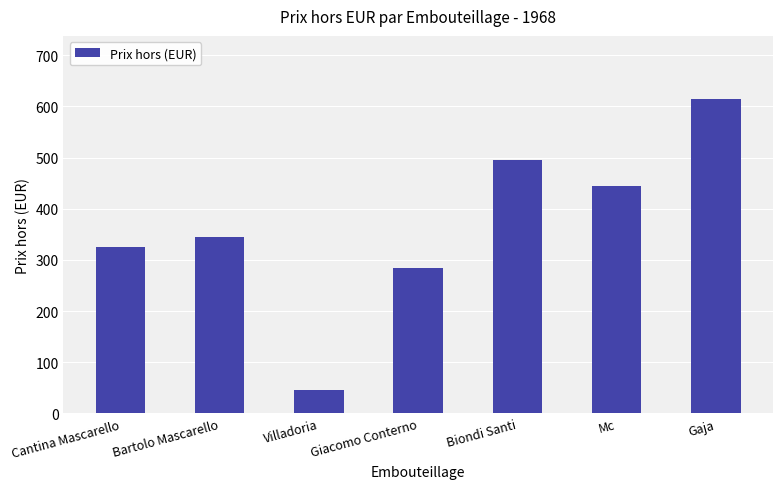

How many values are below 345?

3